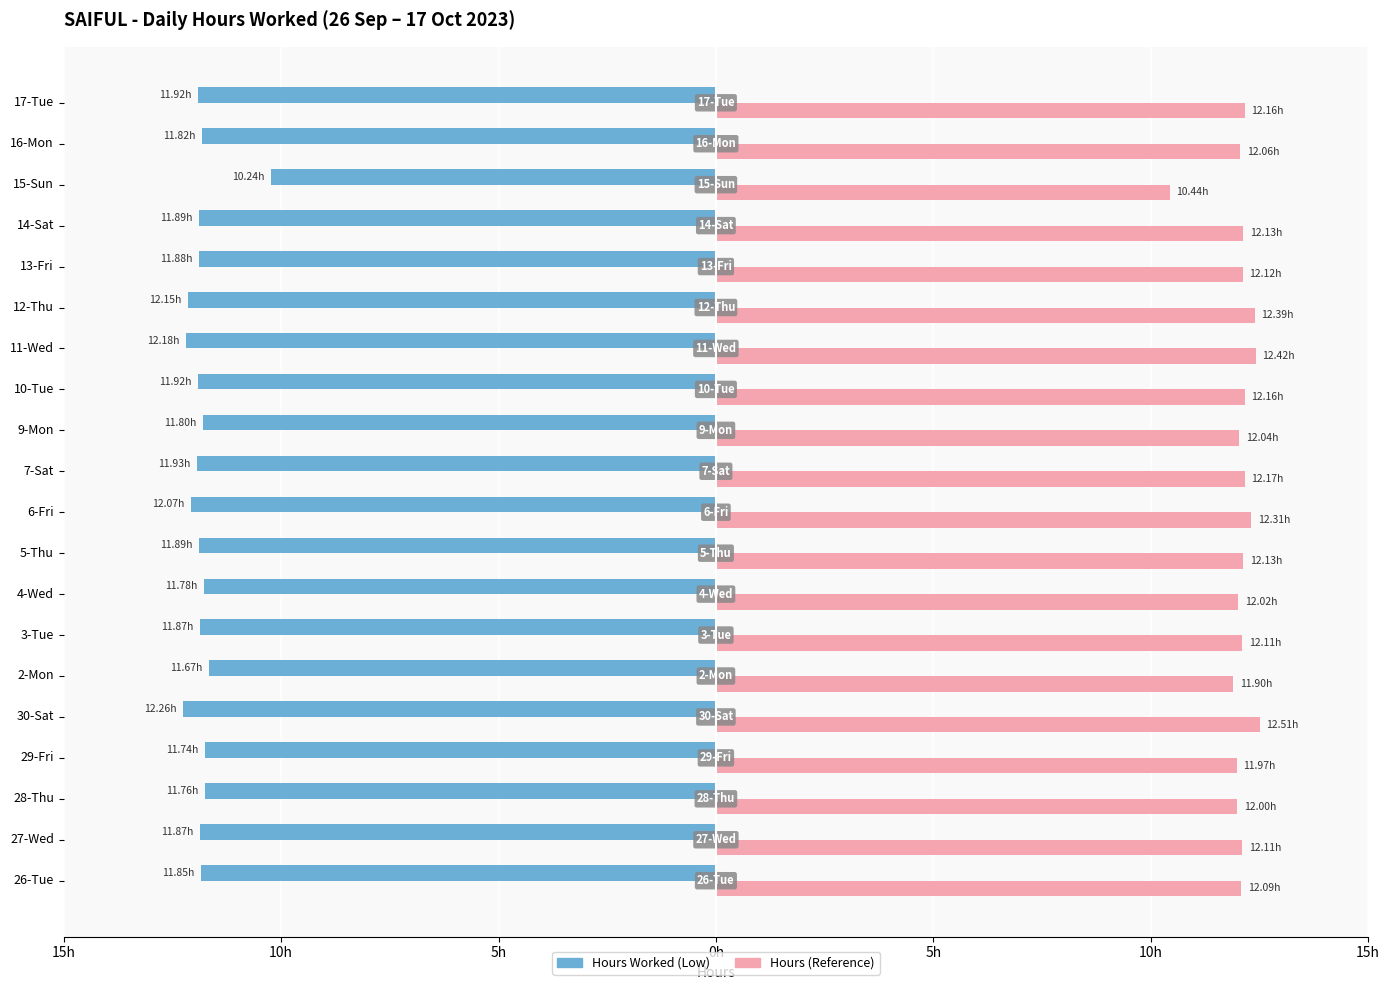

What are all the series names shown in the legend?

Hours Worked (Low), Hours (Reference)